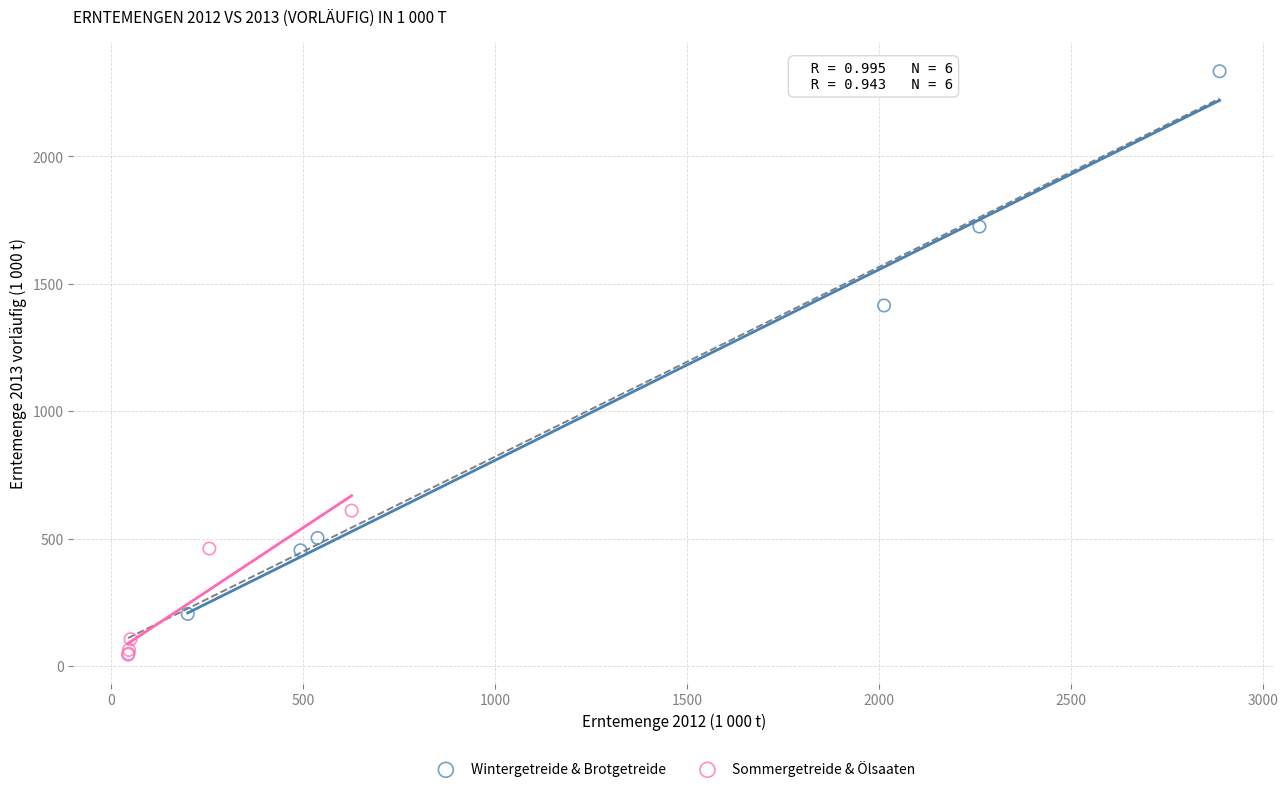

Which series contains the highest Y value?

Wintergetreide & Brotgetreide